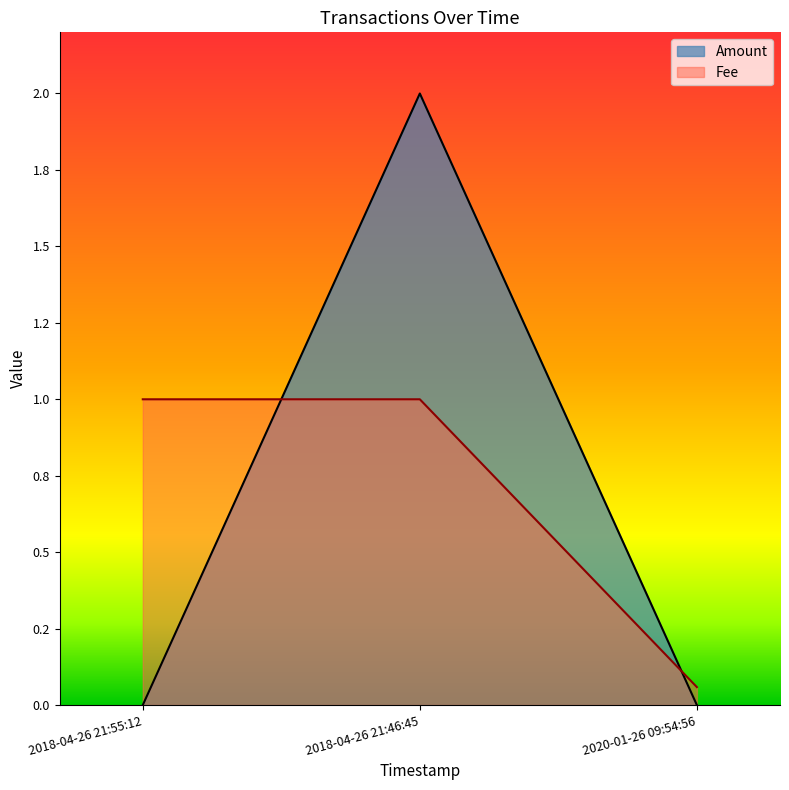

Does the chart display data point markers on the line(s)?

No